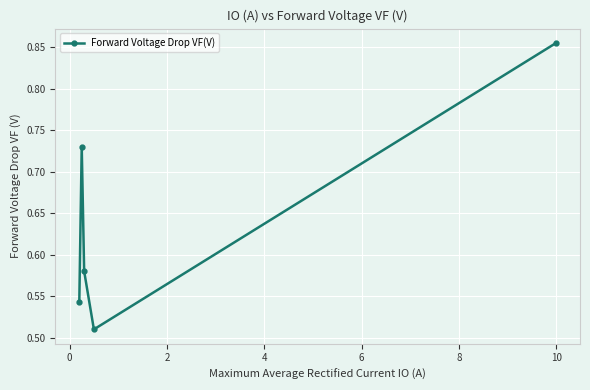

True or false: the data has more than 0 interior local peaks.

True